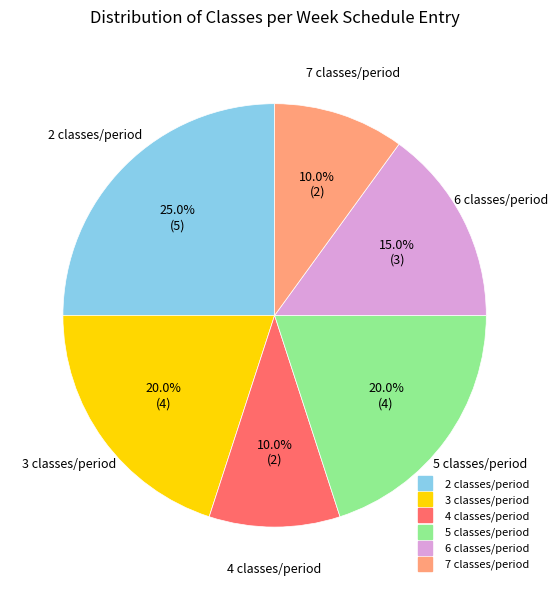

How many segments does this pie chart have?

6